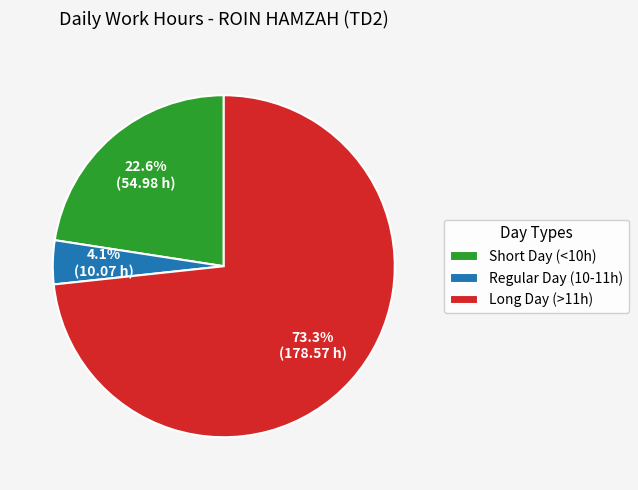

Does any single category account for the majority?

Yes